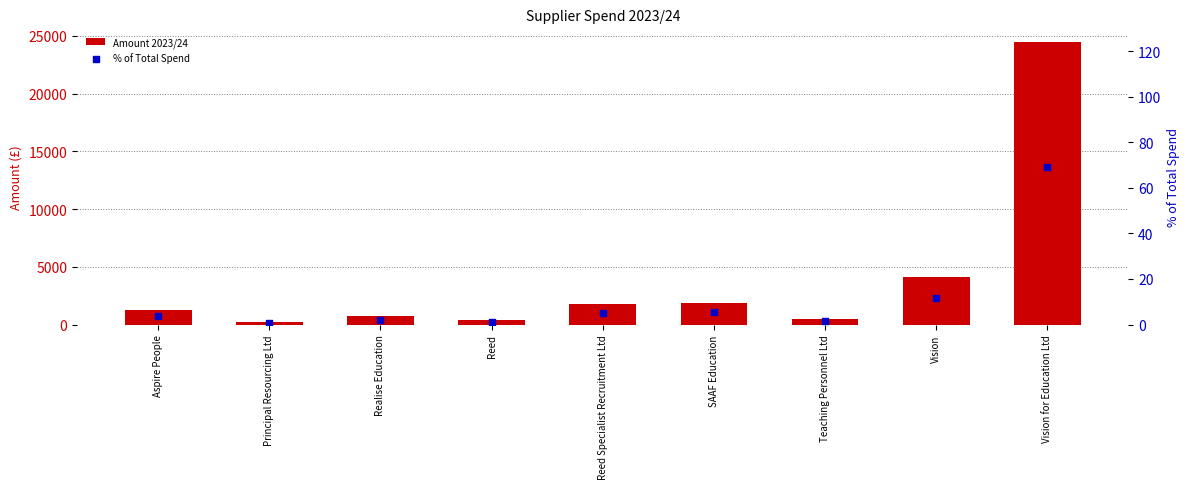

What are all the series names shown in the legend?

Amount 2023/24, % of Total Spend